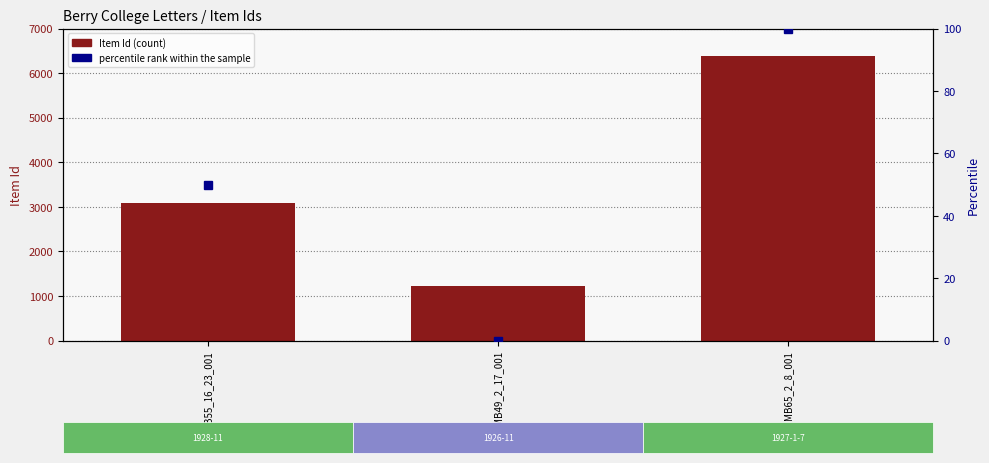

Between MB65_2_8_001 and MB55_16_23_001, which is larger?

MB65_2_8_001